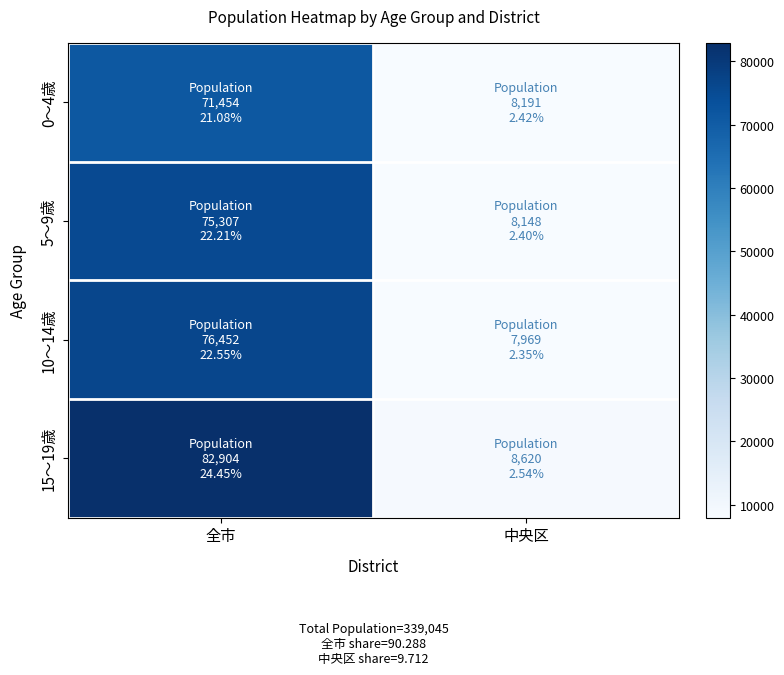

What is the smallest value displayed?

7969